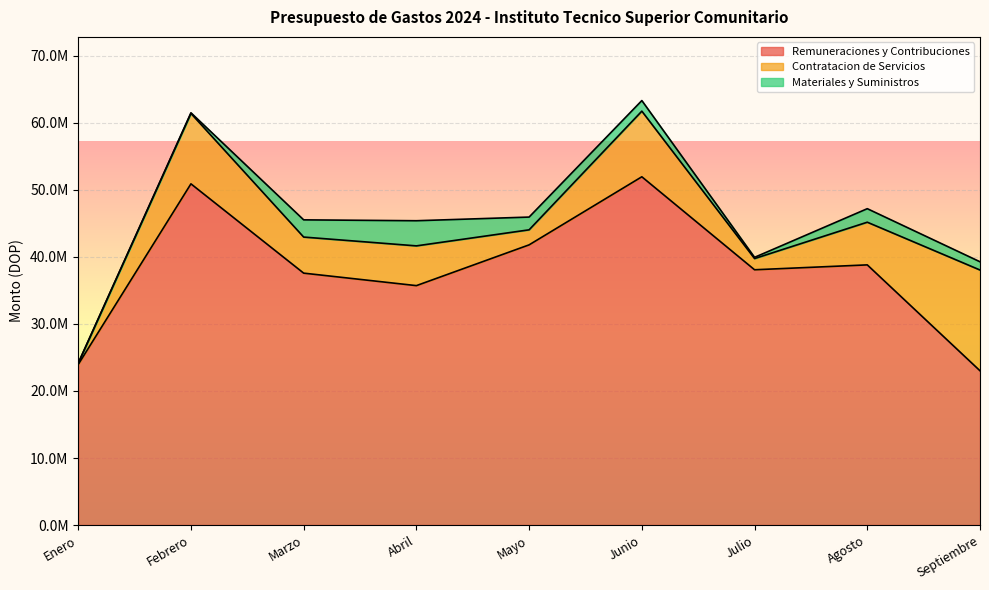

Is the value of Contratacion de Servicios at Mayo greater than the value of Remuneraciones y Contribuciones at Abril?

No